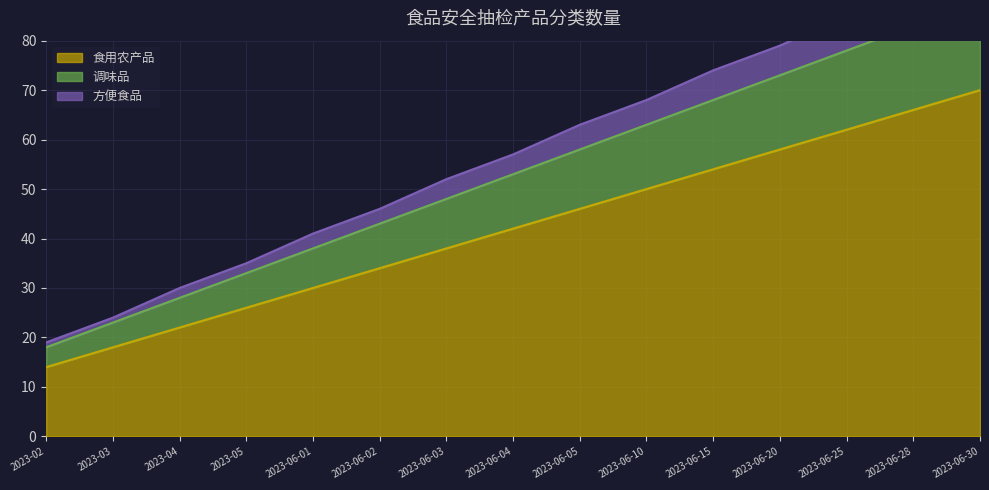

True or false: 食用农产品 and 方便食品 intersect in this chart.

False